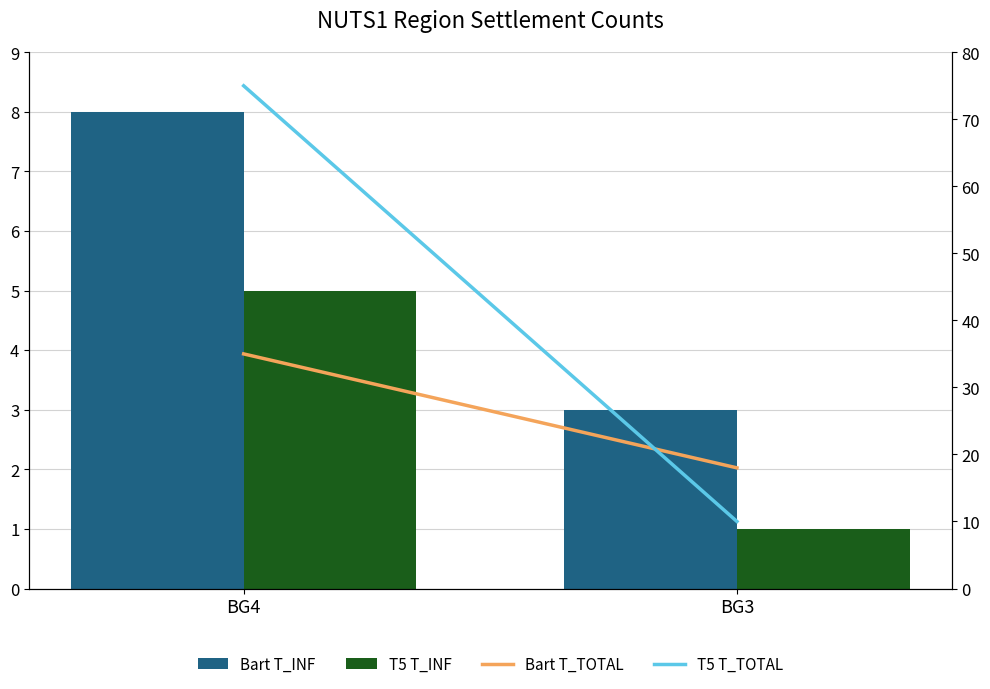

Reading left to right, extract all data points from this chart.

Bart T_INF: 8	3
T5 T_INF: 5	1
Bart T_TOTAL: 35	18
T5 T_TOTAL: 75	10